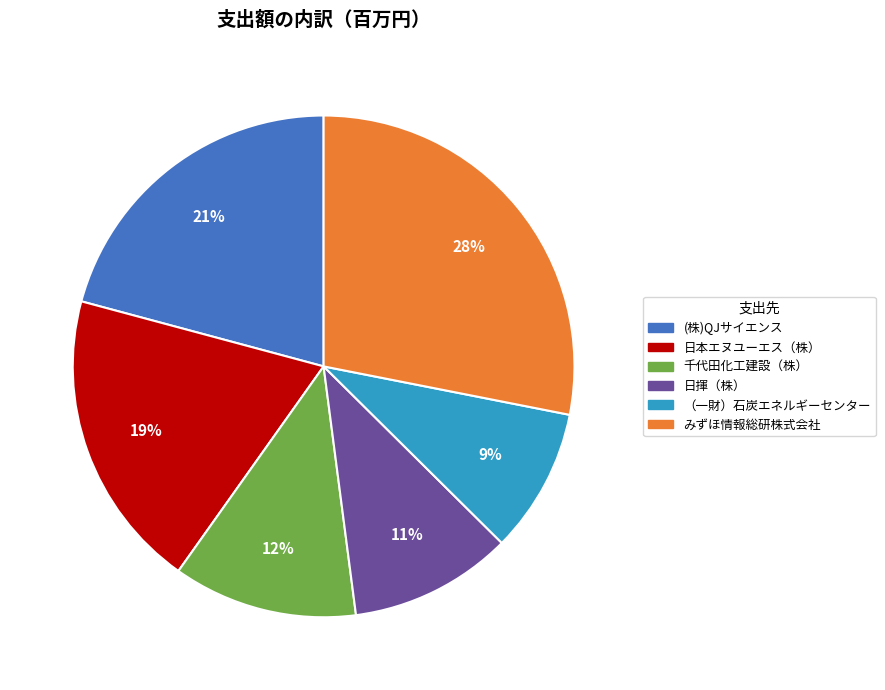

Is it true that （一財）石炭エネルギーセンター is 9% of the pie?

True